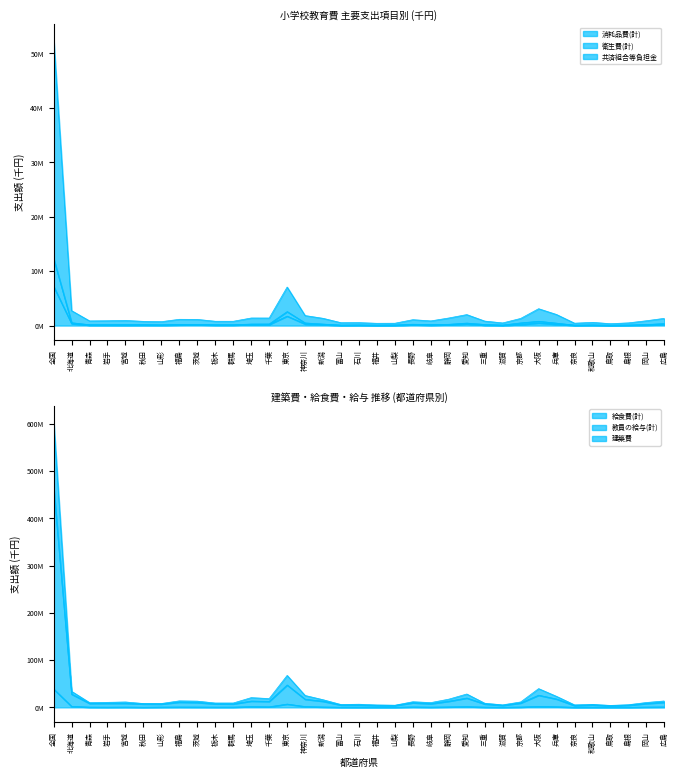

Reading left to right, list all the values displayed in this chart.

教員の給与(計): 全国=465951008	北海道=28031993	青森=8465072	岩手=8646656	宮城=8666729	秋田=7211674	山形=7087920	福島=11104501	茨城=10358241	栃木=7499791	群馬=7321929	埼玉=13316185	千葉=12606768	東京=47315573	神奈川=17197149	新潟=12917655	富山=4898313	石川=4924027	福井=3924338	山梨=3928212	長野=9768314	岐阜=7838398	静岡=12983031	愛知=19731796	三重=7211067	滋賀=4249489	京都=9230212	大阪=25718179	兵庫=17619268	奈良=3821159	和歌山=5137579	鳥取=3264966	島根=4529934	岡山=8182143	広島=10681131
消耗品費(計): 全国=7196627	北海道=366139	青森=86816	岩手=84022	宮城=71284	秋田=96603	山形=80976	福島=131126	茨城=151043	栃木=98752	群馬=103323	埼玉=187004	千葉=187959	東京=1734605	神奈川=290447	新潟=165240	富山=51627	石川=60113	福井=36411	山梨=41994	長野=154124	岐阜=94738	静岡=153892	愛知=311260	三重=90954	滋賀=46485	京都=191804	大阪=472487	兵庫=235933	奈良=54378	和歌山=72236	鳥取=34661	島根=45582	岡山=101317	広島=173964
衛生費(計): 全国=12311744	北海道=520852	青森=156356	岩手=164869	宮城=199240	秋田=172152	山形=139151	福島=203029	茨城=212722	栃木=147750	群馬=140752	埼玉=279662	千葉=292303	東京=2562052	神奈川=483112	新潟=275229	富山=91637	石川=118503	福井=79409	山梨=105524	長野=247136	岐阜=177702	静岡=234342	愛知=456947	三重=202846	滋賀=99744	京都=488902	大阪=786414	兵庫=443942	奈良=79830	和歌山=117446	鳥取=60300	島根=110205	岡山=187450	広島=367272
給食費(計): 全国=38876099	北海道=2101488	青森=564339	岩手=473099	宮城=632160	秋田=341551	山形=608217	福島=778114	茨城=686078	栃木=551065	群馬=586688	埼玉=1580081	千葉=1181813	東京=6959819	神奈川=1734260	新潟=848548	富山=329793	石川=244059	福井=277029	山梨=271320	長野=927166	岐阜=546703	静岡=1021899	愛知=1555417	三重=531107	滋賀=291635	京都=728501	大阪=2026199	兵庫=1290586	奈良=216898	和歌山=288175	鳥取=239096	島根=239947	岡山=685262	広島=908018
共済組合等負担金: 全国=607296057	北海道=33963414	青森=10105292	岩手=10616365	宮城=11407235	秋田=8137944	山形=8195022	福島=13767456	茨城=13180166	栃木=9211213	群馬=9235997	埼玉=20602974	千葉=18576880	東京=67593599	神奈川=25161152	新潟=16179404	富山=5982824	石川=6649183	福井=5129774	山梨=4589056	長野=11908055	岐阜=10107408	静岡=17379082	愛知=28269571	三重=8756041	滋賀=5307666	京都=11440797	大阪=39668707	兵庫=23259293	奈良=5303676	和歌山=6324045	鳥取=4131380	島根=5626951	岡山=10291957	広島=13578131
建築費: 全国=52736231	北海道=2743310	青森=859003	岩手=885225	宮城=941055	秋田=772803	山形=718408	福島=1149260	茨城=1131204	栃木=790737	群馬=788310	埼玉=1390086	千葉=1385840	東京=7074398	神奈川=1839485	新潟=1331460	富山=527616	石川=542245	福井=416687	山梨=429764	長野=1080926	岐阜=857488	静岡=1393115	愛知=2016043	三重=824479	滋賀=485278	京都=1310927	大阪=3096345	兵庫=2030344	奈良=438304	和歌山=589487	鳥取=346575	島根=496199	岡山=886161	広島=1329217